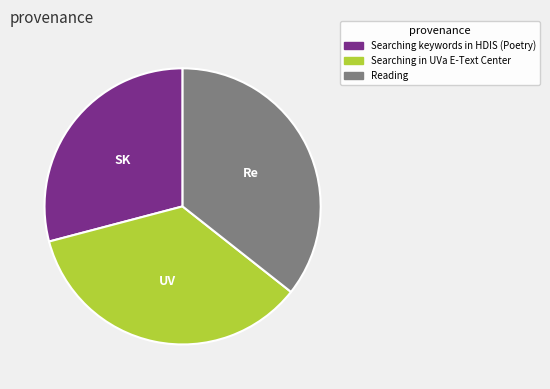

Is it true that Reading is 44% of the pie?

False